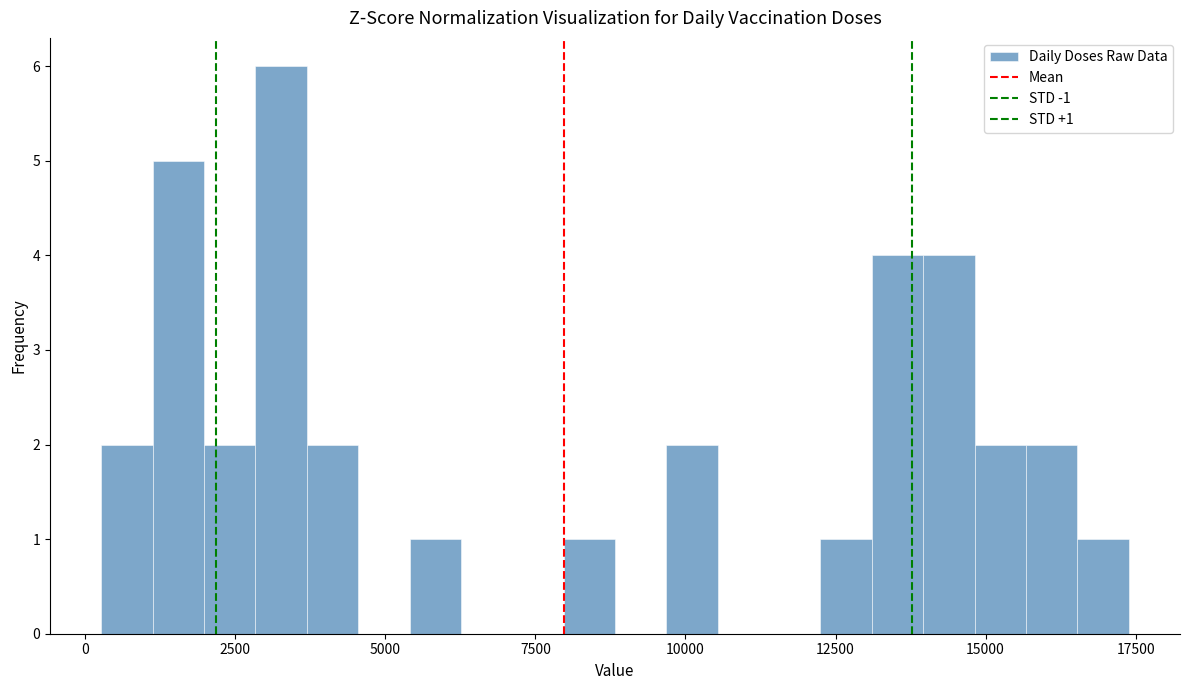

Read against the x-axis, roughly where is the centre of the tallest bar?

3500